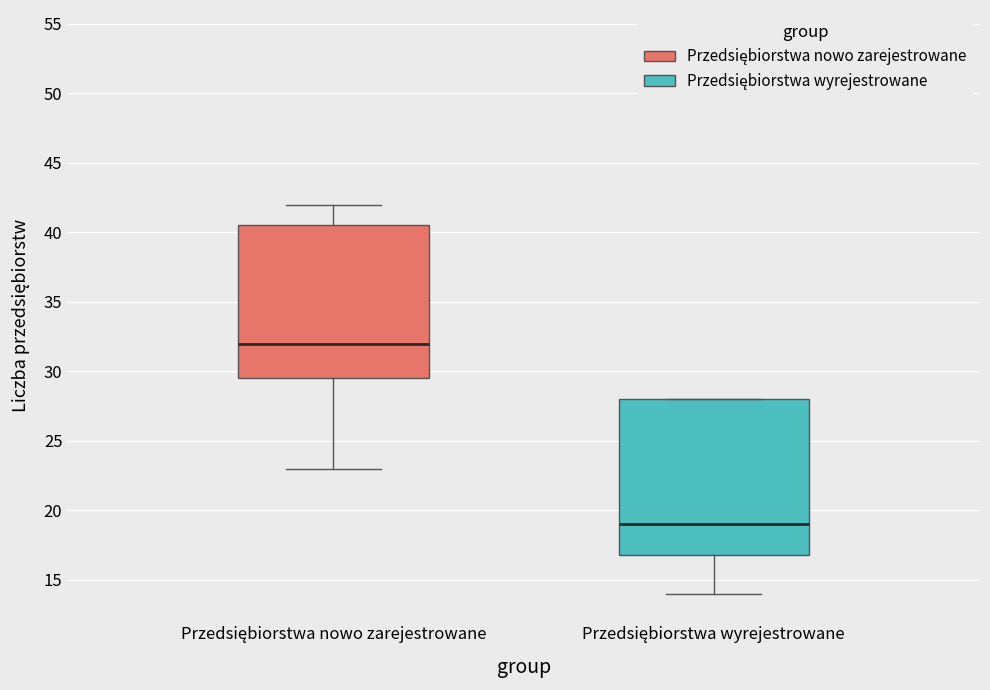

Which box has the highest median line?

Przedsiębiorstwa nowo zarejestrowane